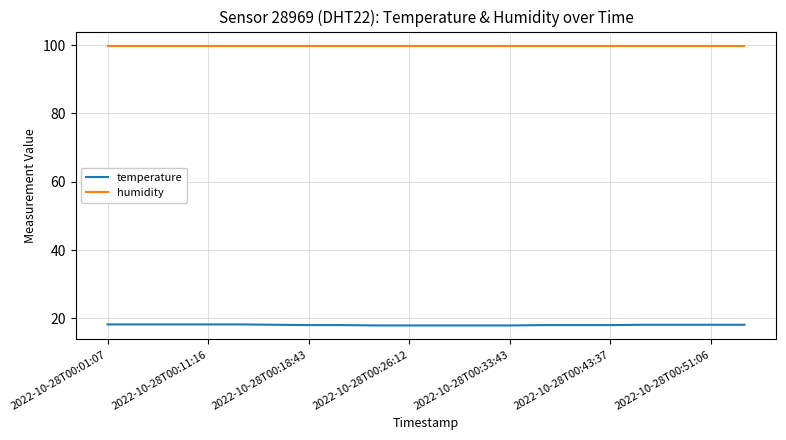

True or false: temperature and humidity cross at least once.

False